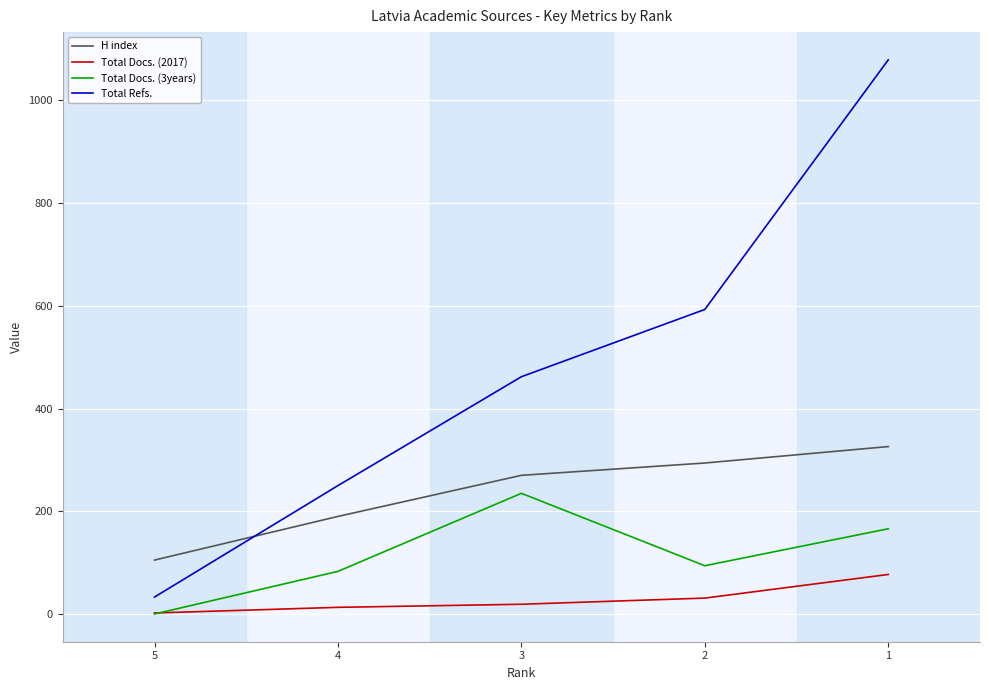

How many lines are shown in the chart?

4